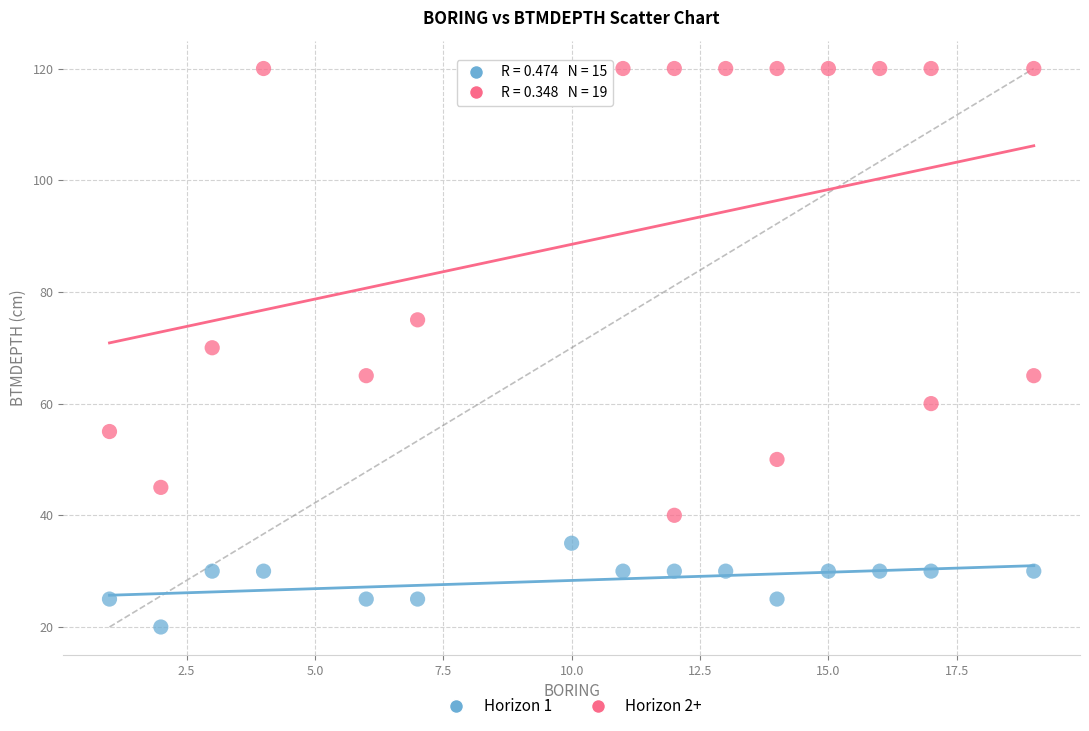

Which series has the largest Y range (max minus min)?

Horizon 2+